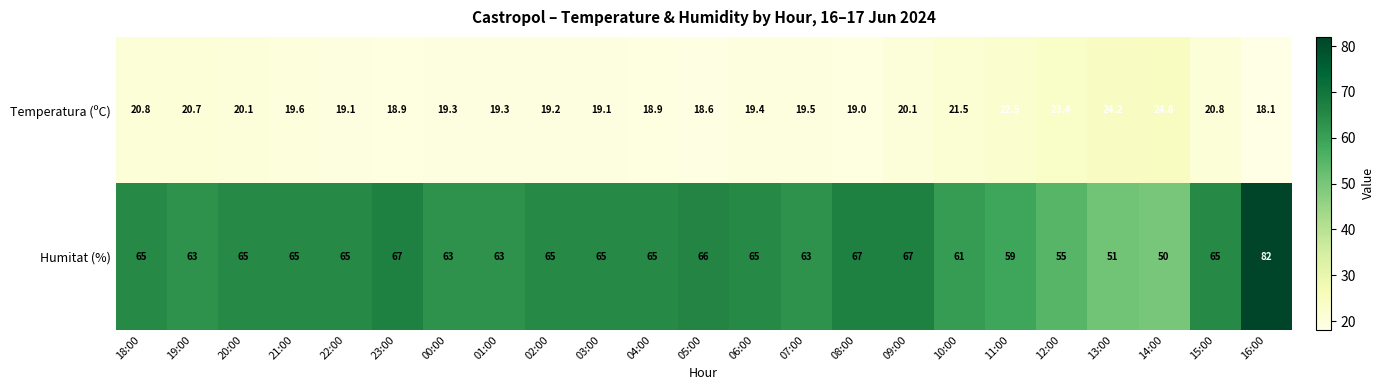

What is the sum of the Humitat (%) values at 00:00 and 20:00?

128.0